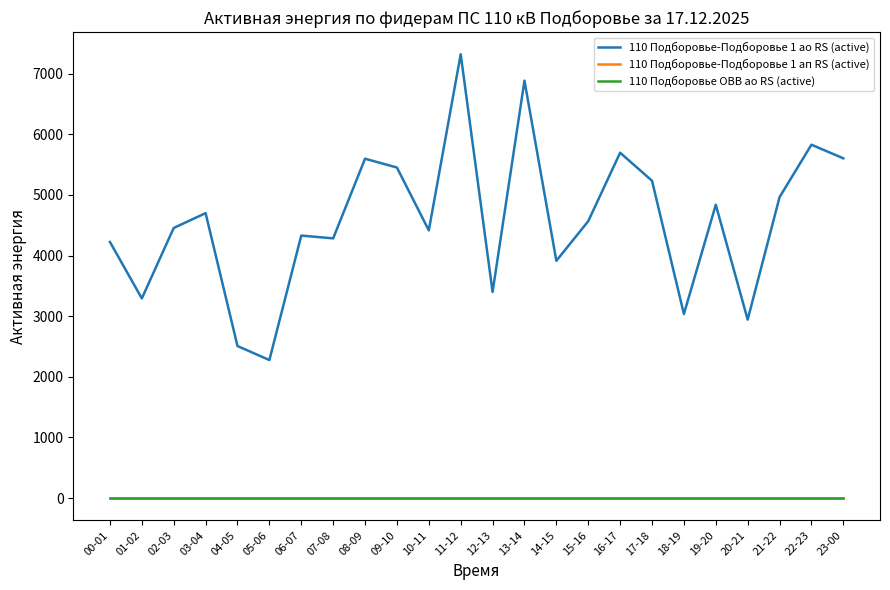

True or false: 110 Подборовье-Подборовье 1 ап RS (active) and 110 Подборовье ОВВ ао RS (active) cross at least once.

False